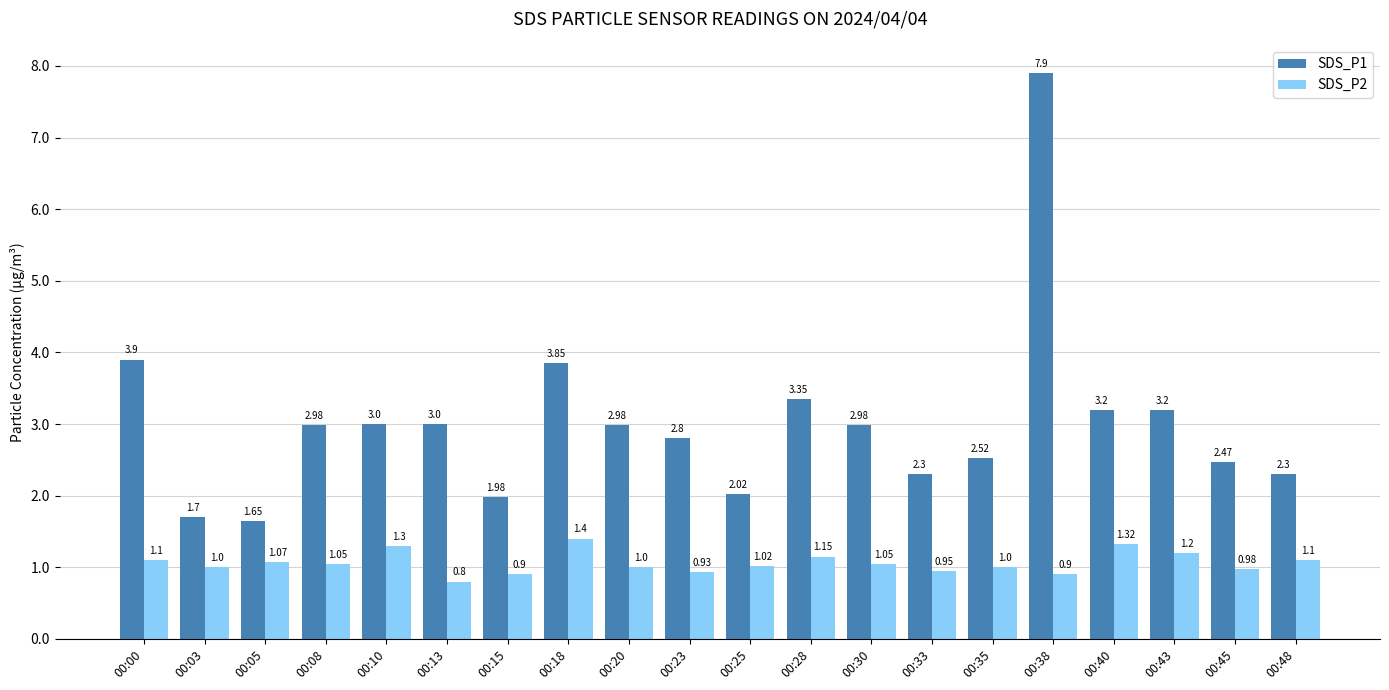

What is the difference between the second highest and second lowest values in the SDS_P2 series?

0.4